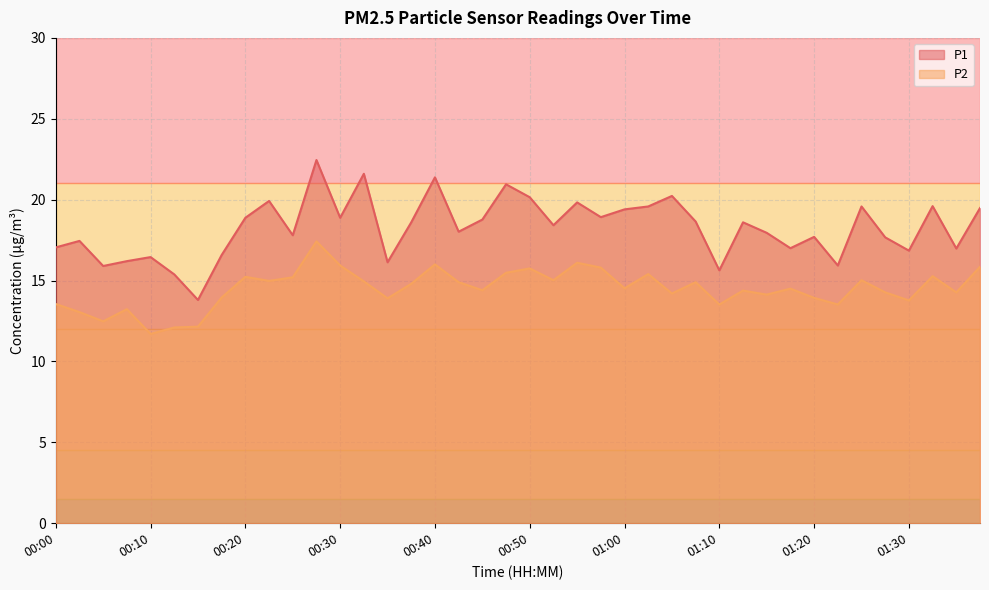

True or false: P1 has more than 2 interior local peaks.

True